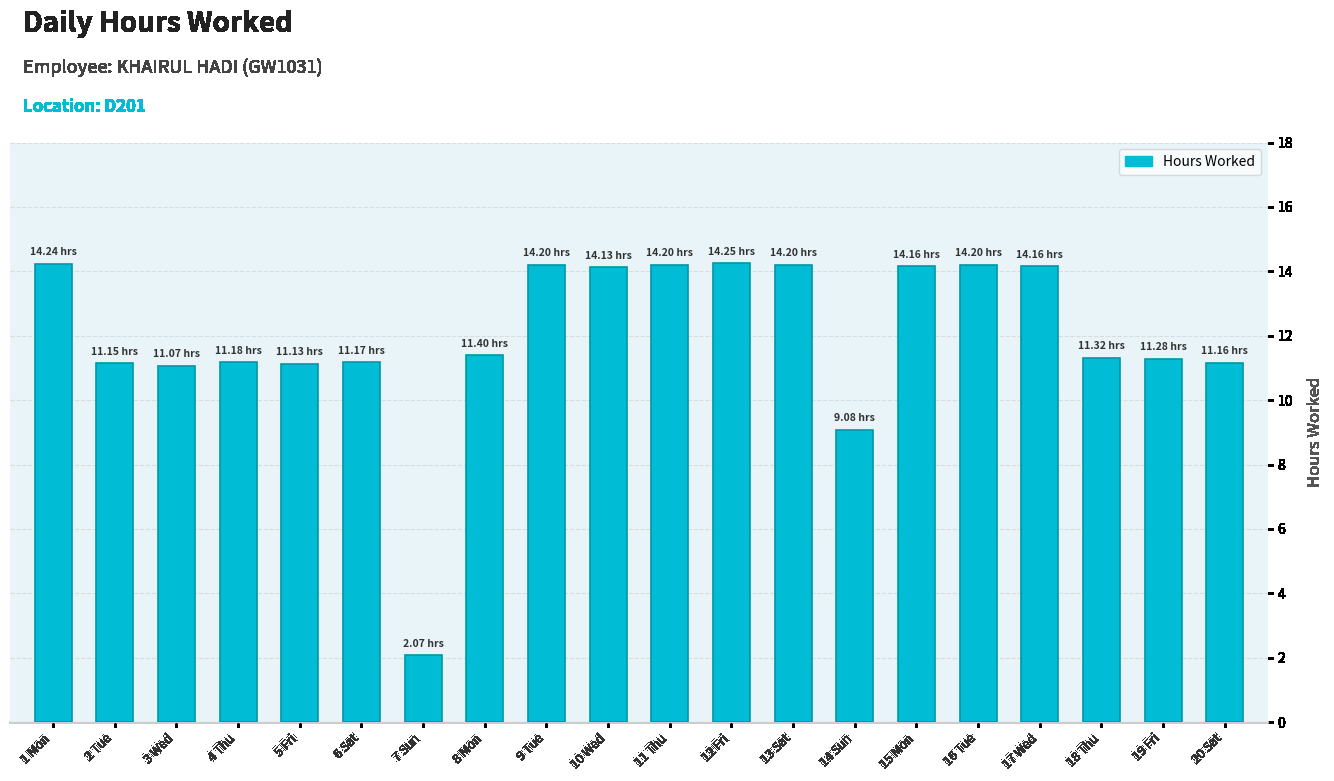

What is the change in value from 15 Mon to 20 Sat?

-3.0